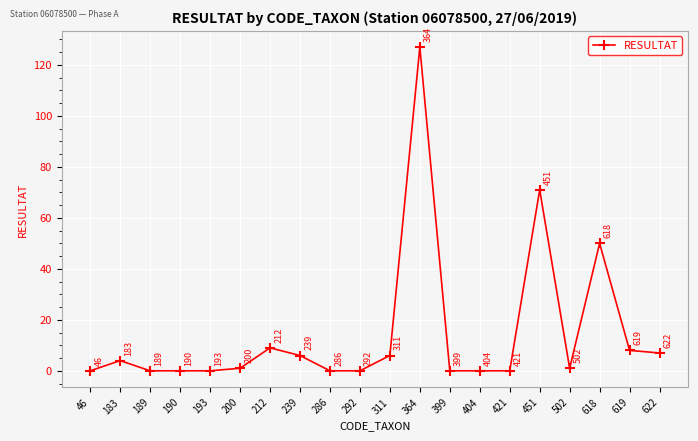

Which category has the highest value across all series?

364